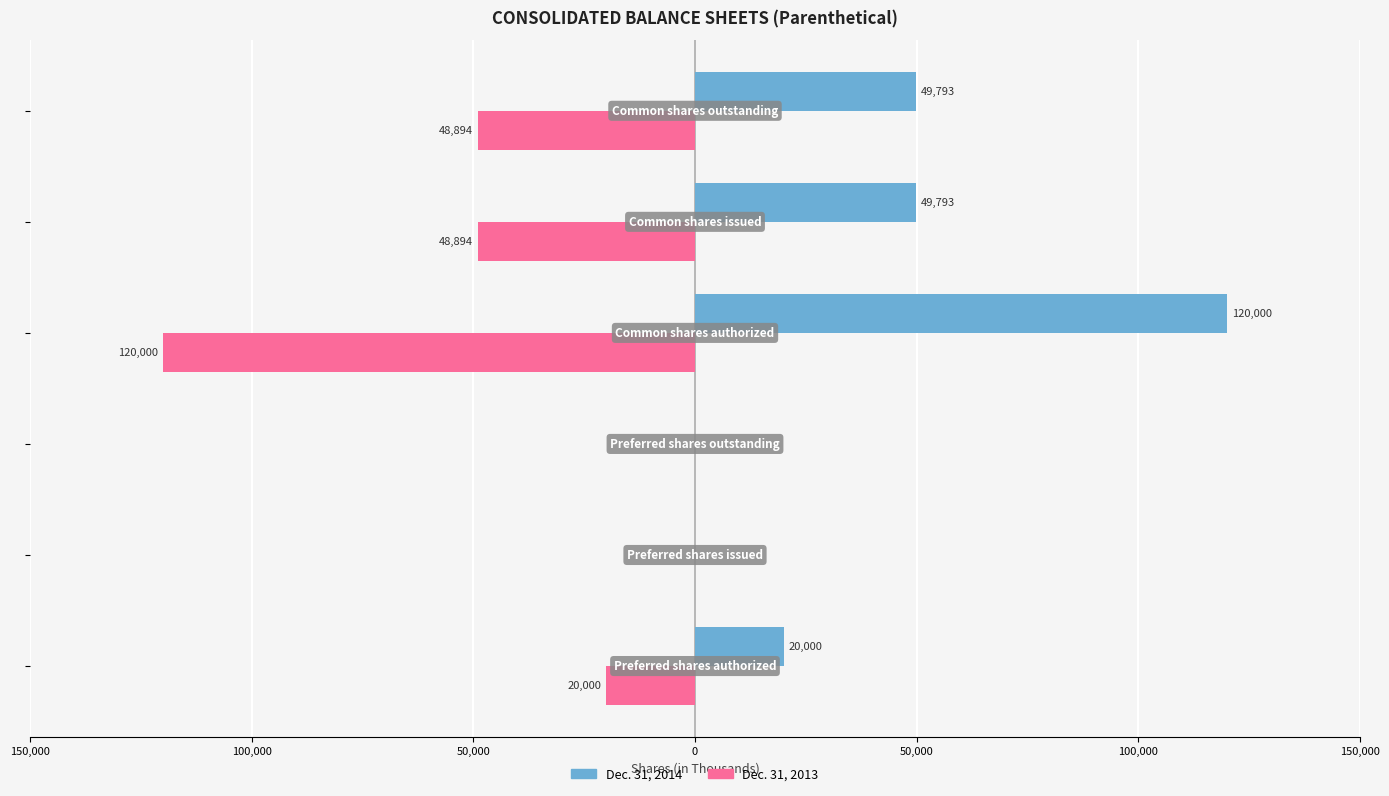

What are all the series names shown in the legend?

Dec. 31, 2014, Dec. 31, 2013